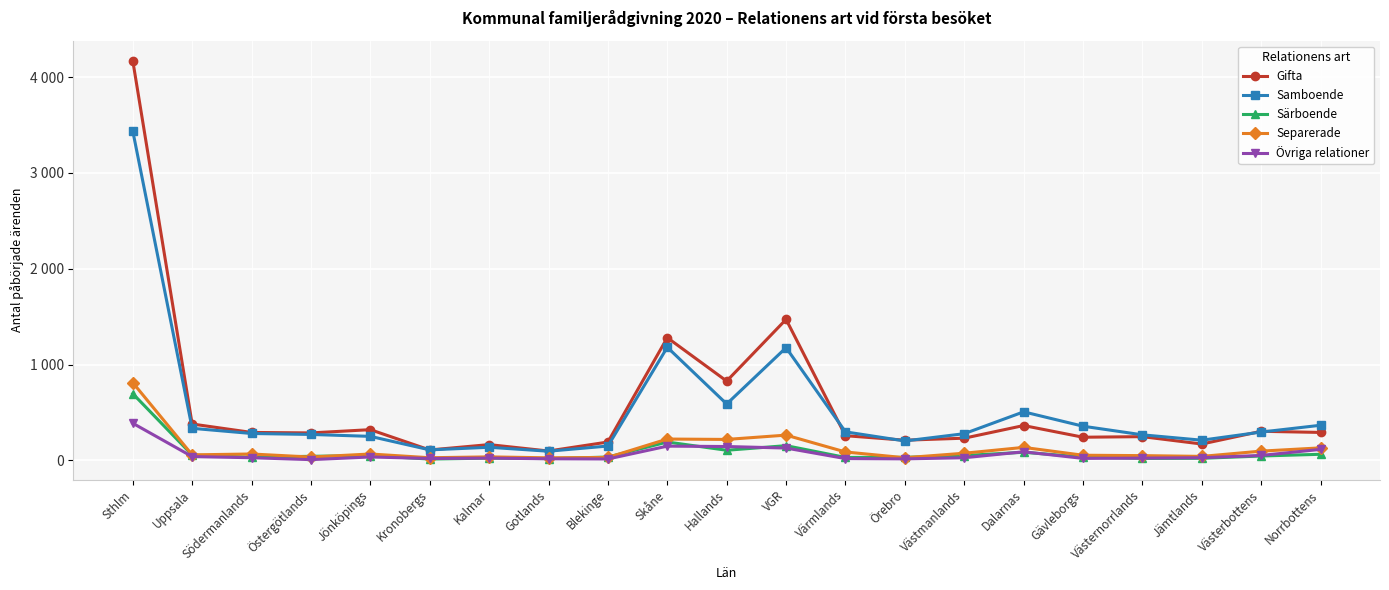

What are all the series names shown in the legend?

Gifta, Samboende, Särboende, Separerade, Övriga relationer